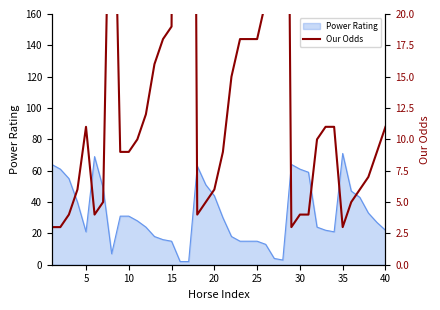

What is the maximum value for Power Rating?

71